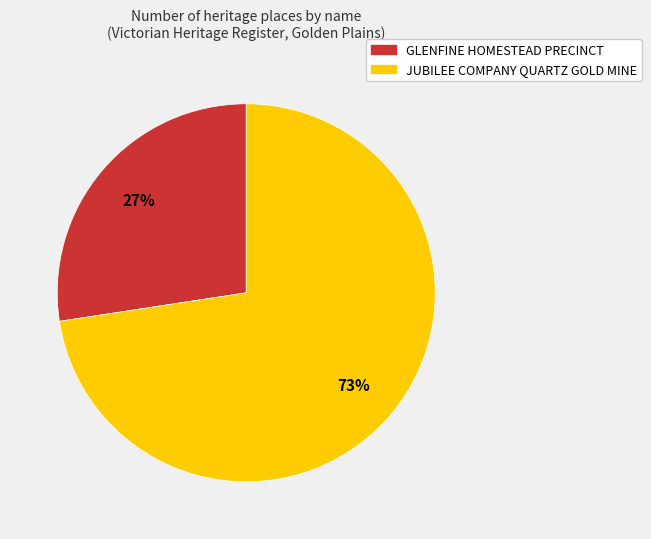

To the nearest percent, what percentage of the pie is JUBILEE COMPANY QUARTZ GOLD MINE?

73%